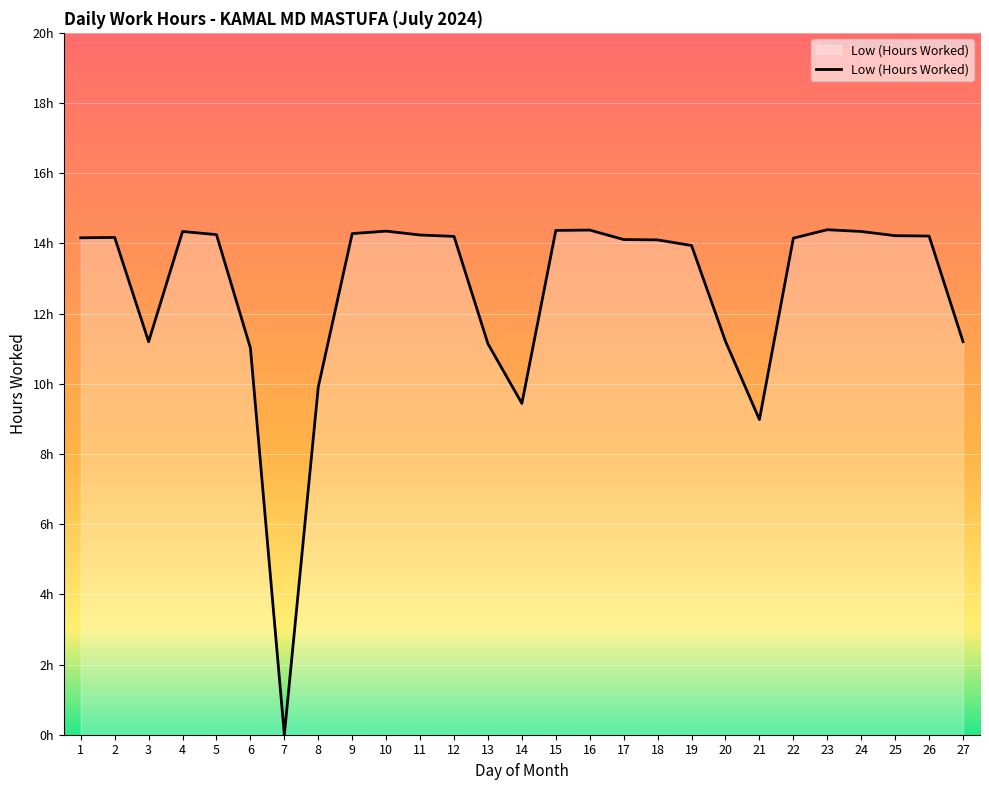

What is the average value?

12.6